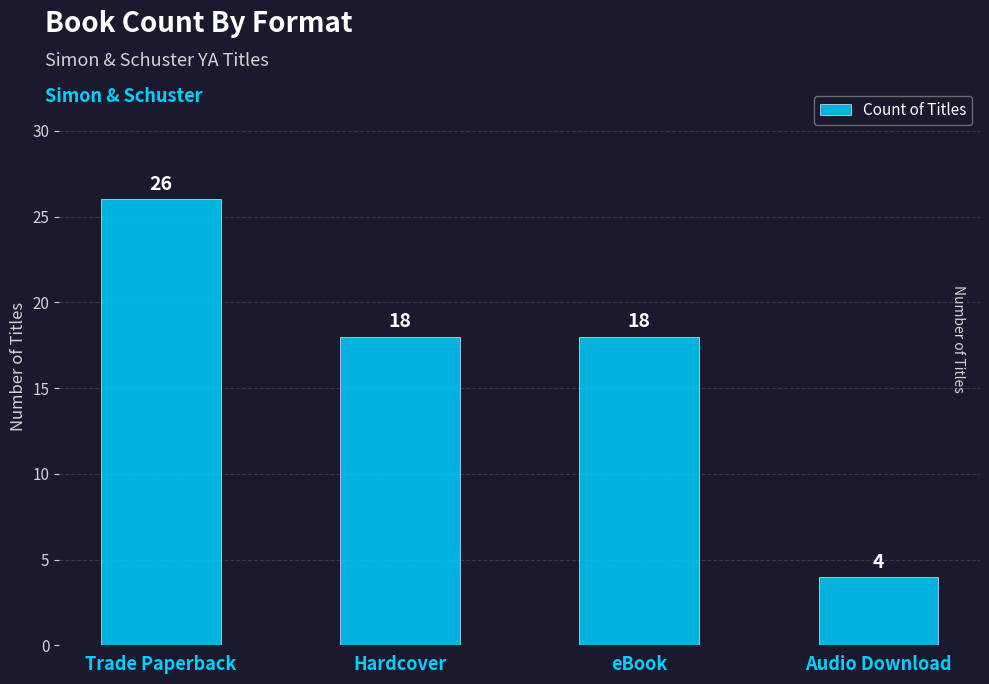

Count the values in the range 18 to 26.

3